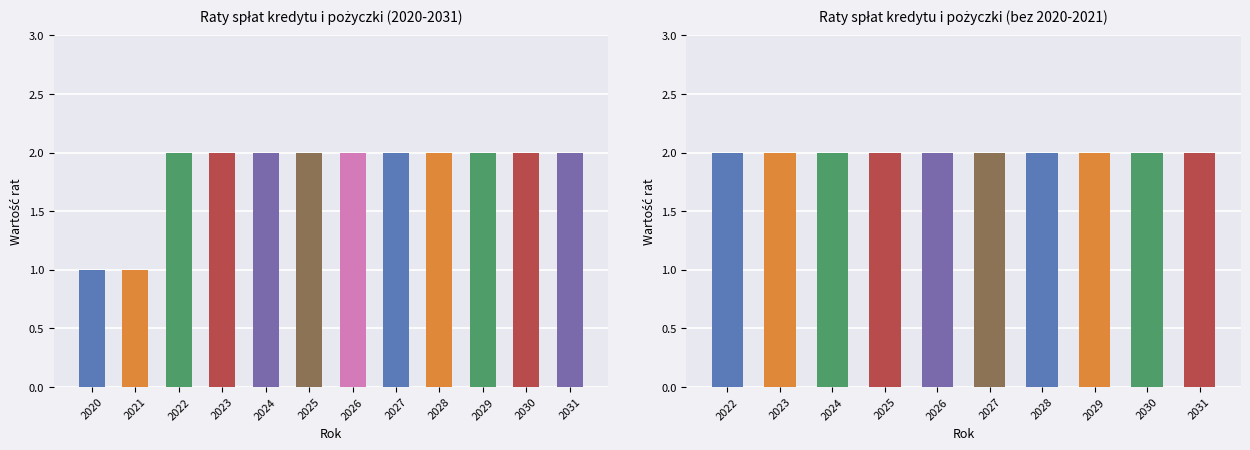

How many values are between 2 and 3?

10